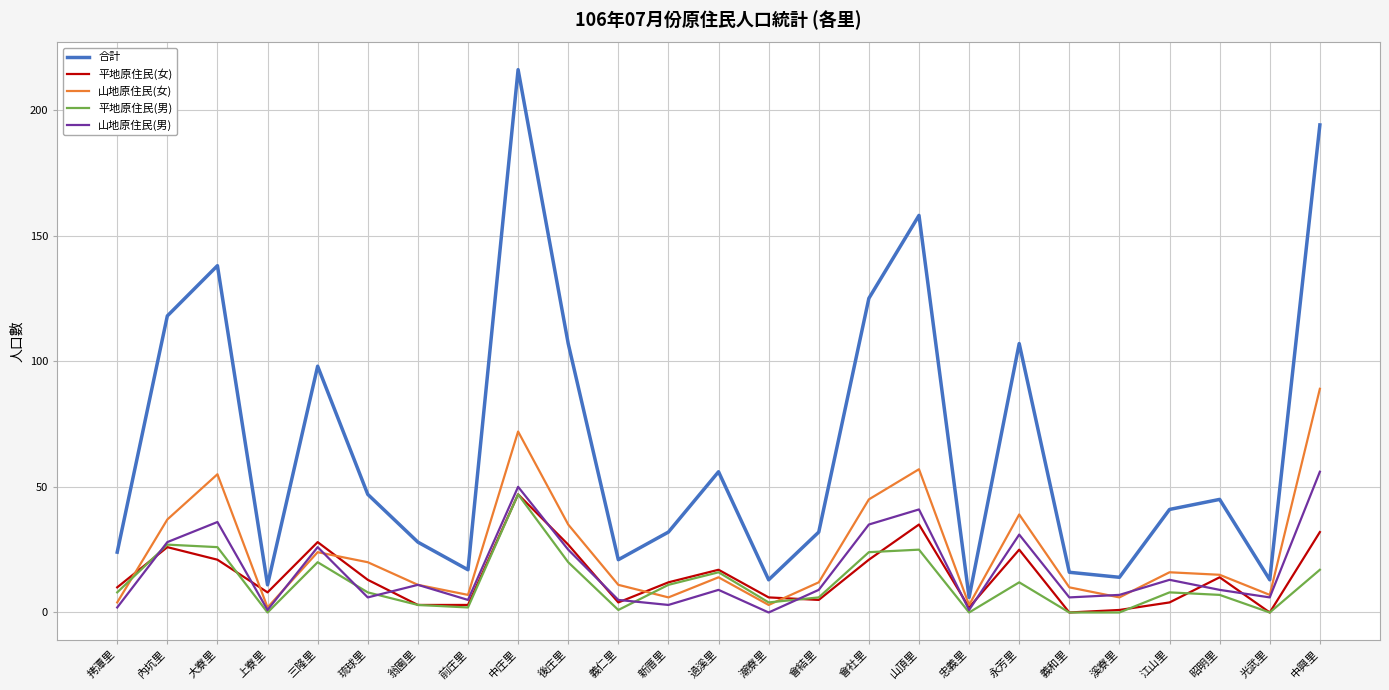

Rank the series at 後庄里 from highest to lowest value.

合計, 山地原住民(女), 平地原住民(女), 山地原住民(男), 平地原住民(男)